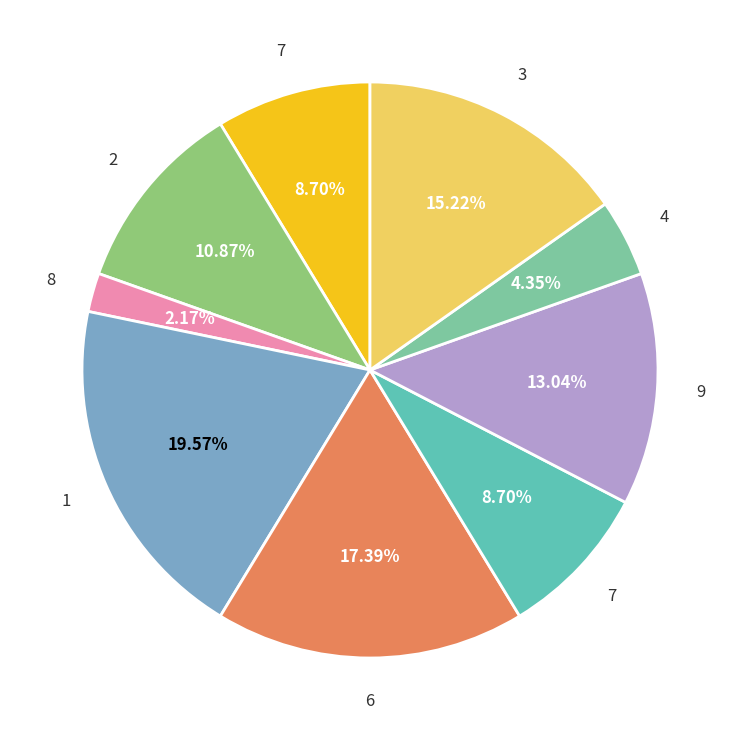

Count the number of slices in the pie.

9